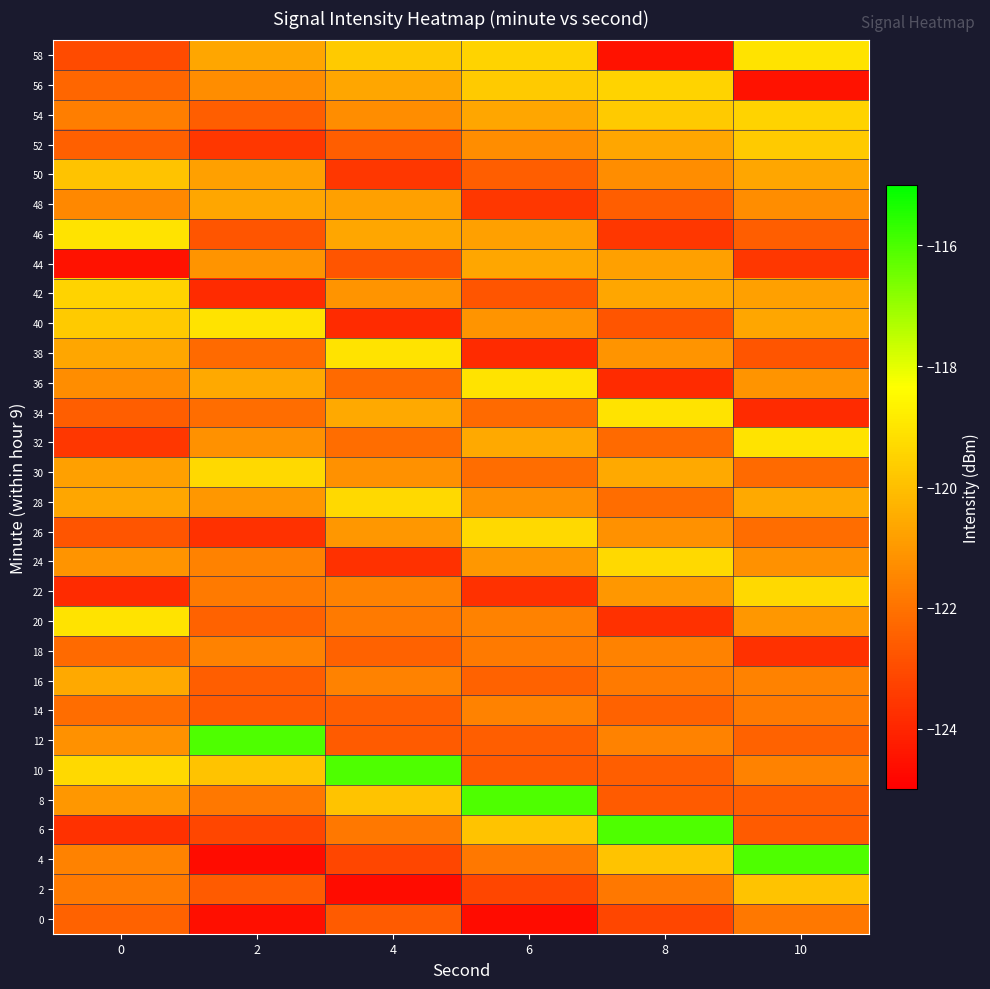

At which category is the sum across all series the highest?

10